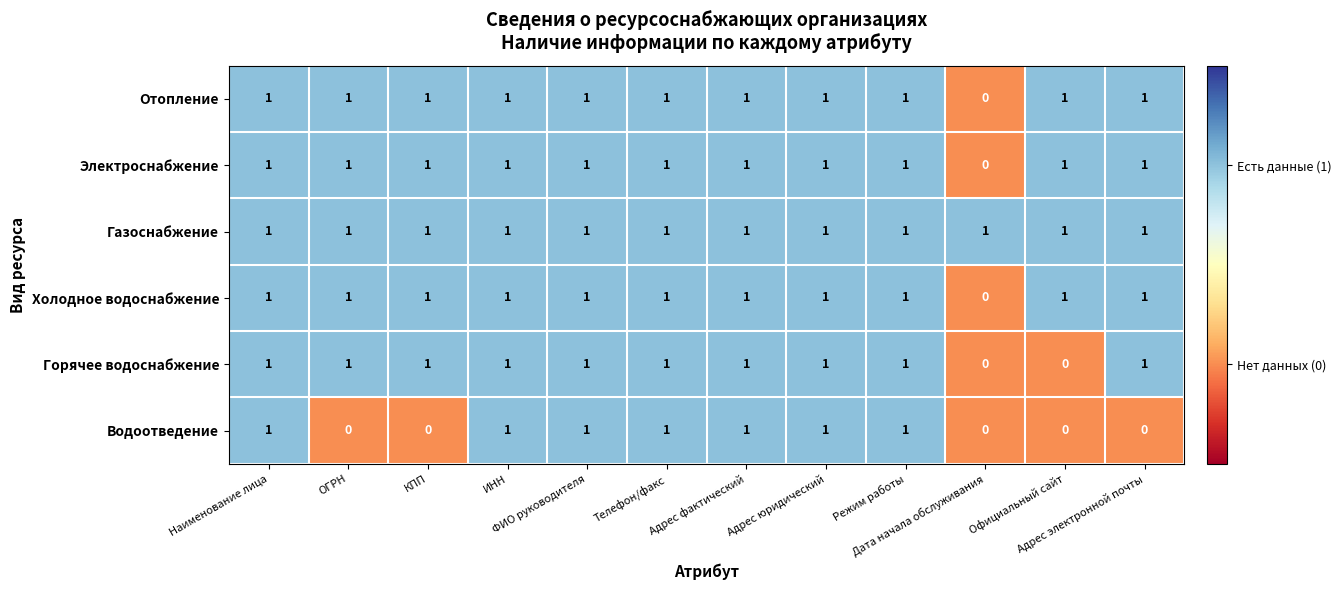

What is the sum of all Горячее водоснабжение values?

10